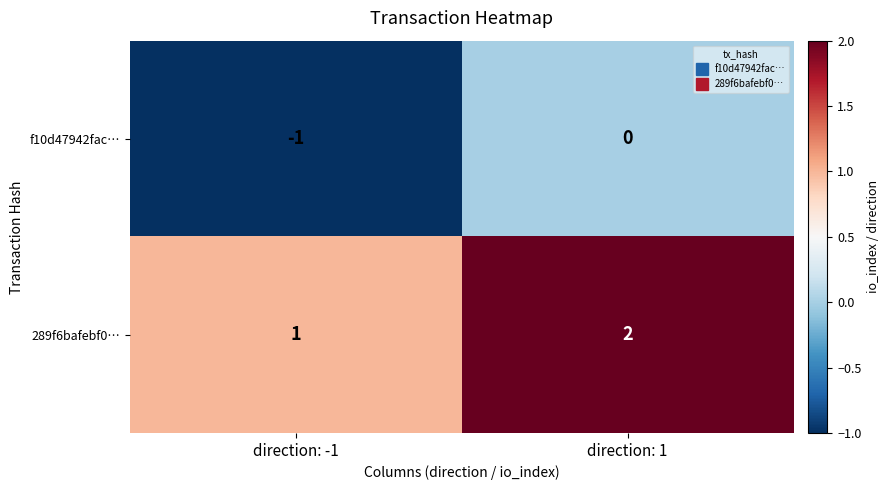

Reading left to right, transcribe all the data shown in this chart.

f10d47942fac…: direction: -1=-1	direction: 1=0
289f6bafebf0…: direction: -1=1	direction: 1=2